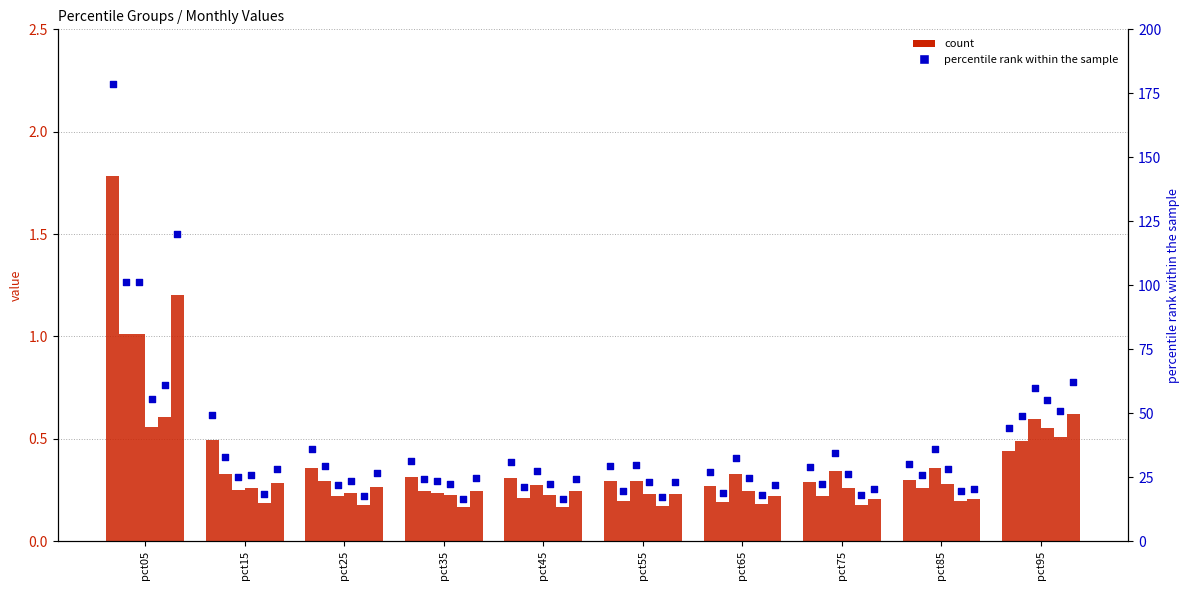

What is the ratio of the value at pct45 to the value at pct75?

1.1